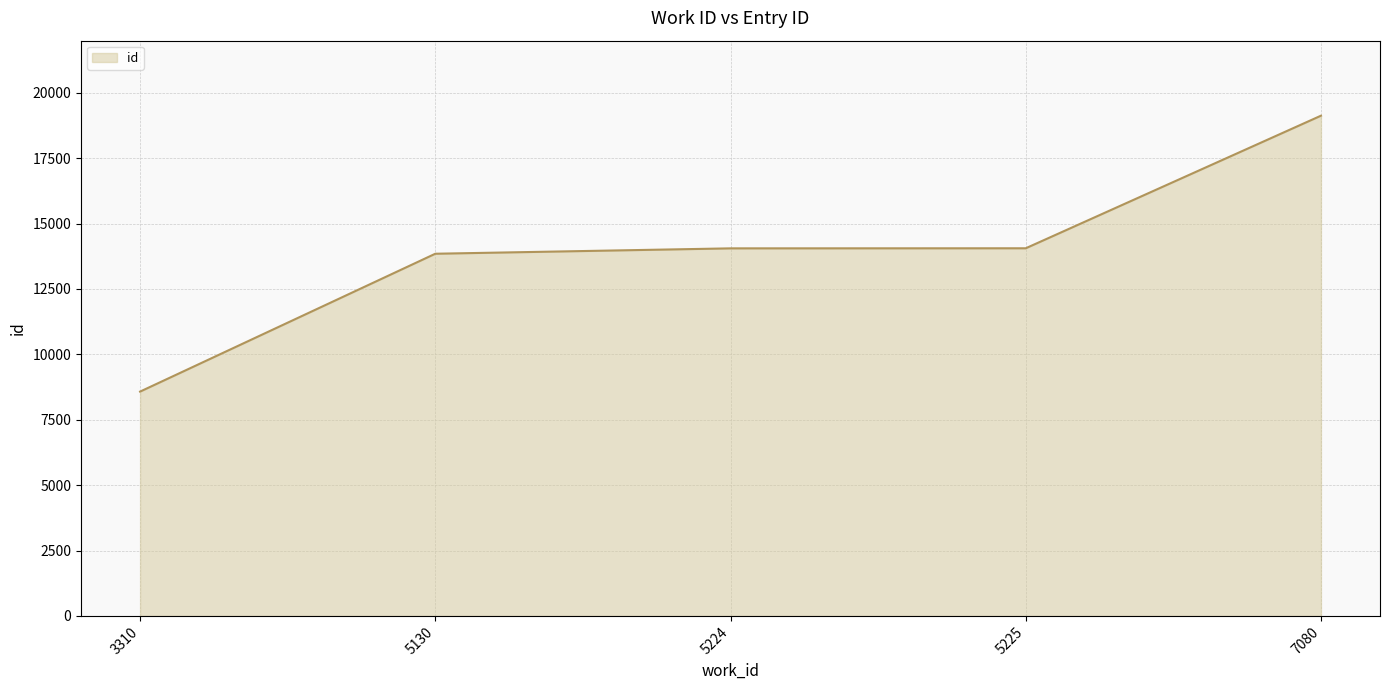

What is the minimum value shown in the chart?

8576